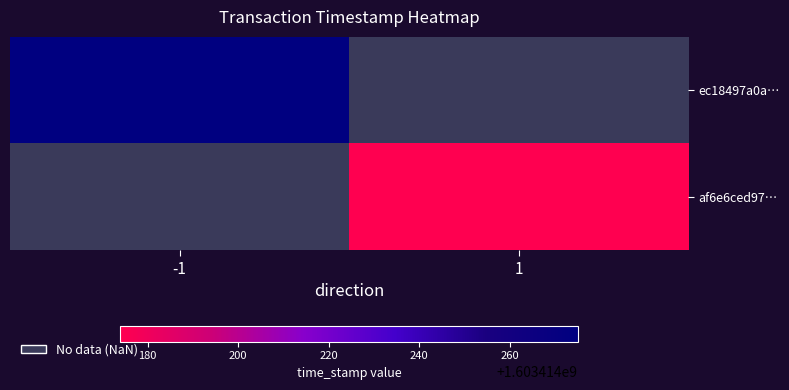

The value of af6e6ced97992326b422d8c18dcc5a4a5b811a3 at 0 is 1. True or false?

False